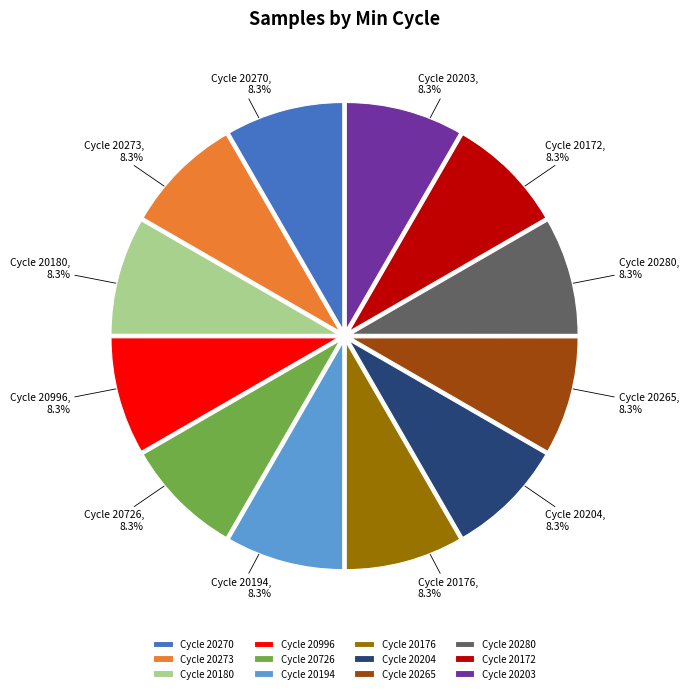

What is the ratio of the value at Cycle 20176 to the value at Cycle 20280?

1.0